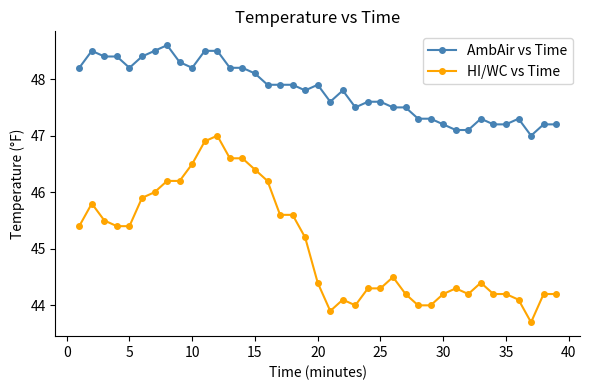

Which series has the largest total across all categories?

AmbAir vs Time